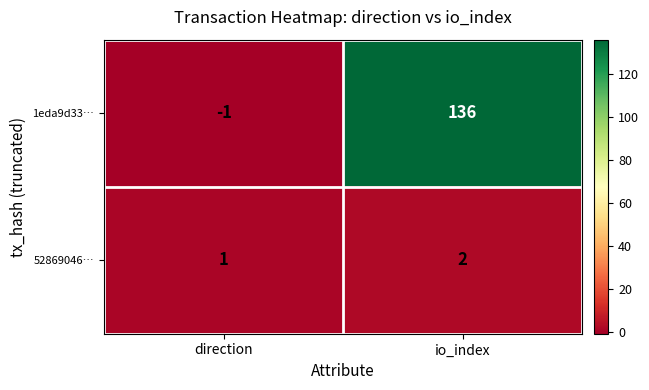

What is the sum of the 1eda9d33… values at io_index and direction?

135